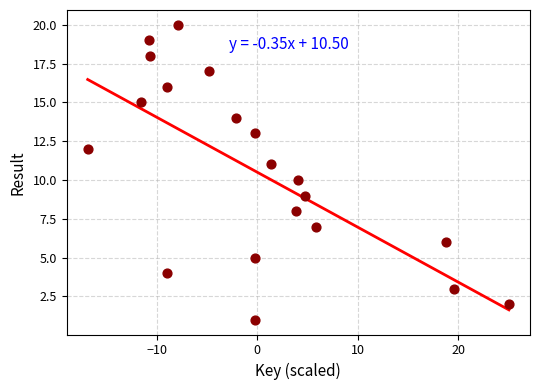

What is the range of Y values (max minus min)?

19